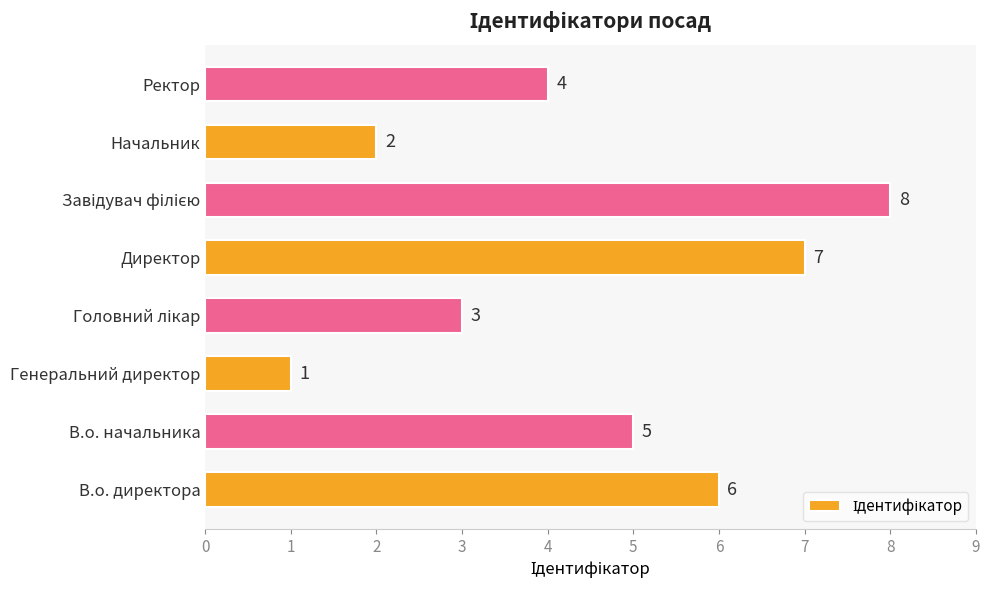

Where is the data nearest to the value 4?

Ректор